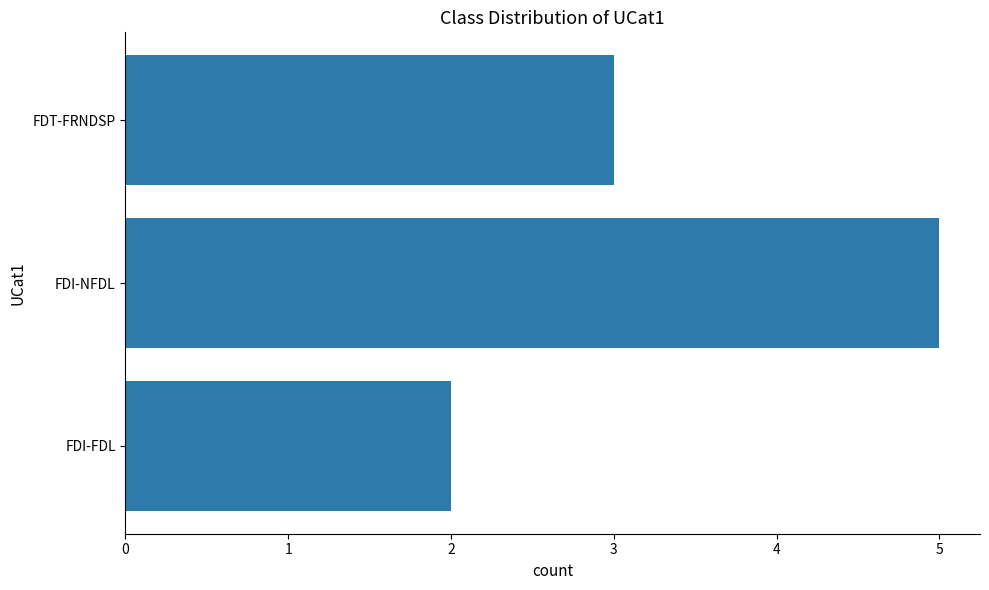

Reading bottom to top, transcribe all the data shown in this chart.

2	5	3